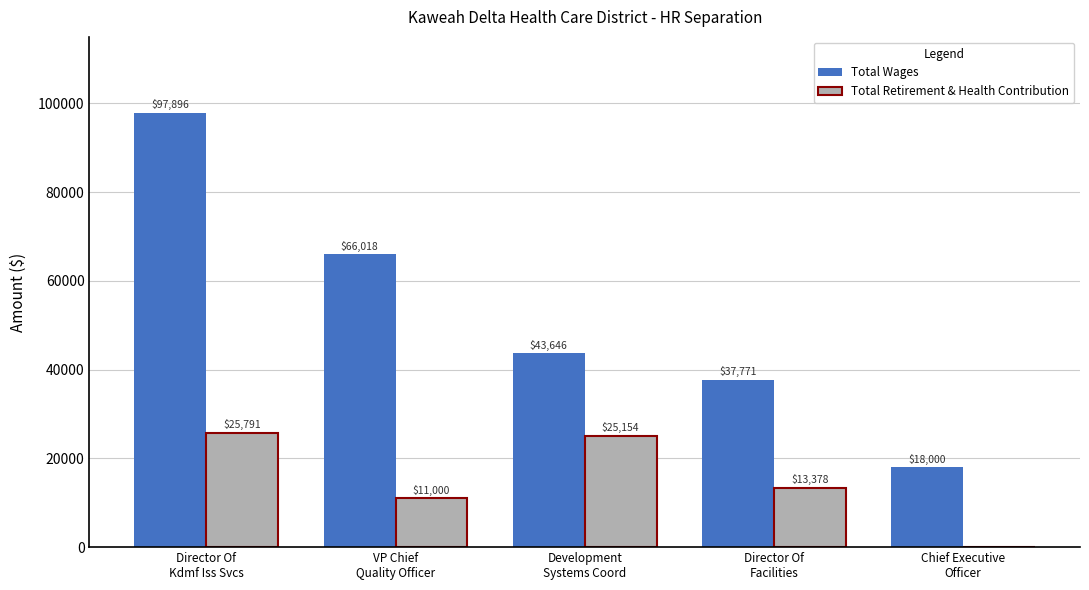

How many groups of bars are there?

5